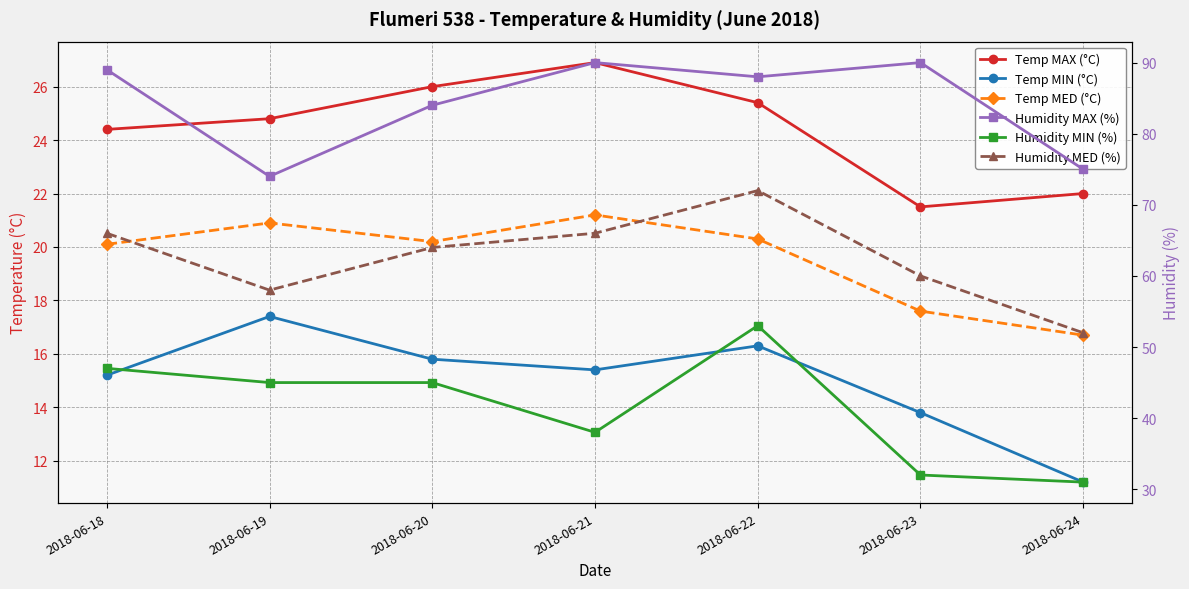

Count the number of categories in the chart.

7